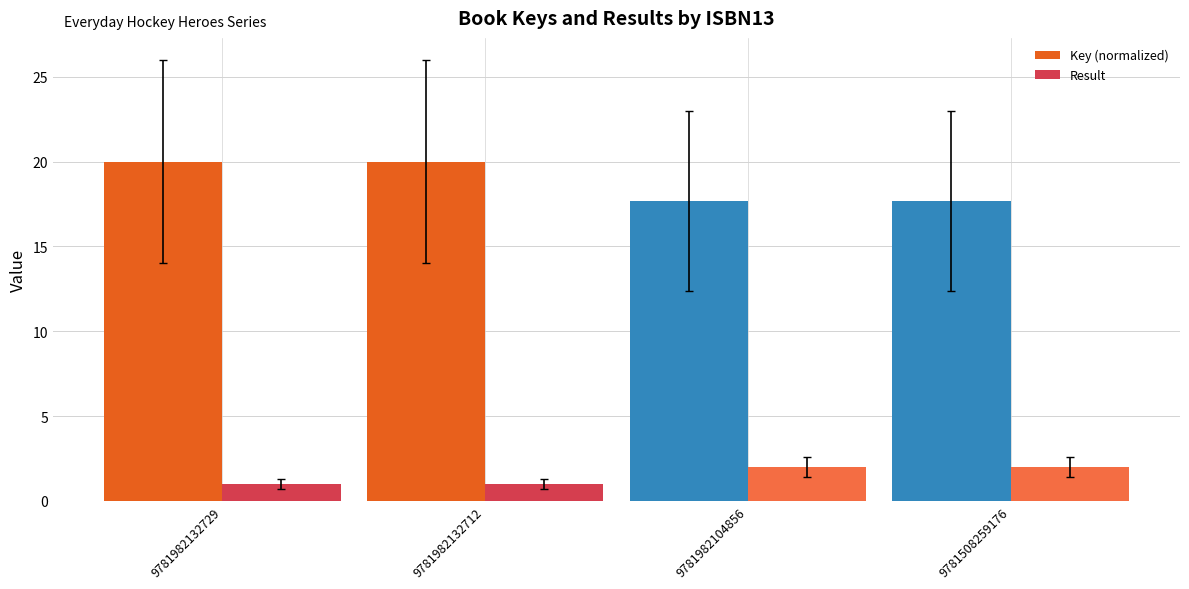

What is the value of the Result bar at the 3rd from the left?

2.0